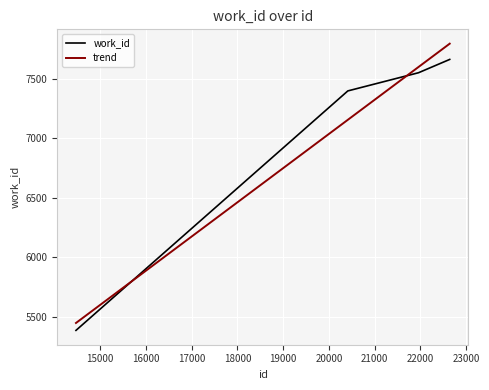

What is the difference between the second highest and second lowest values in the trend series?

444.5